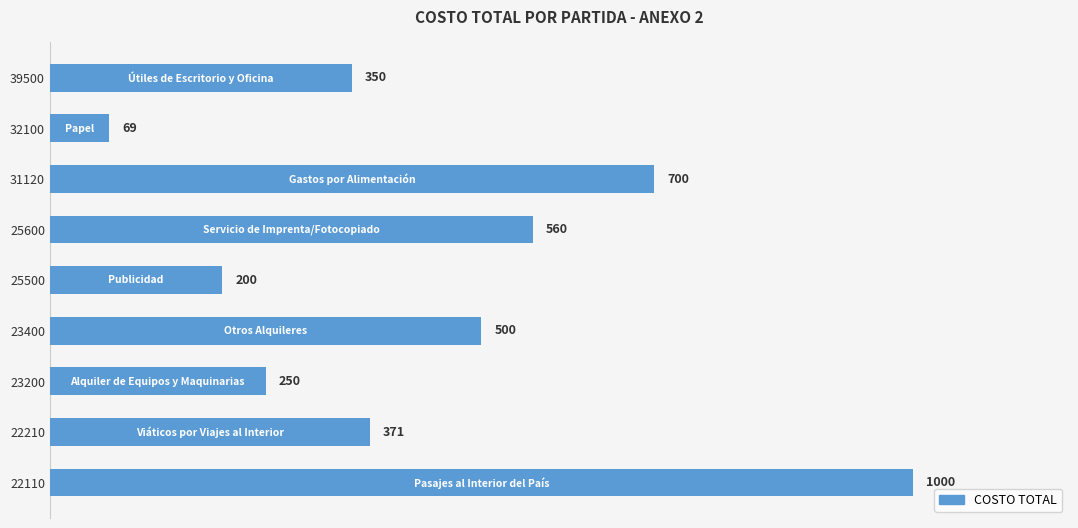

Does the chart contain any negative values?

No